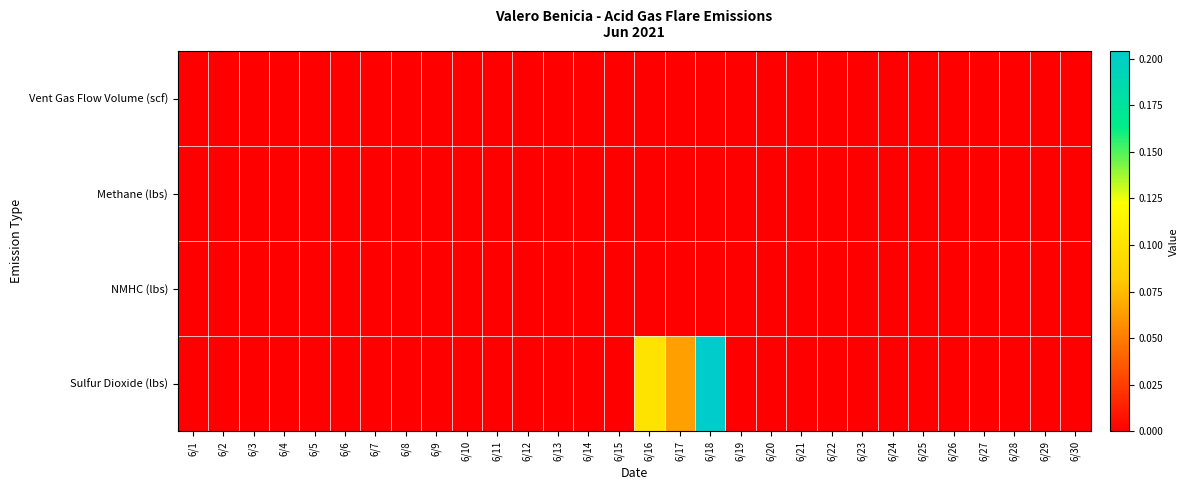

Which series has the largest range (max minus min)?

Sulfur Dioxide (lbs)